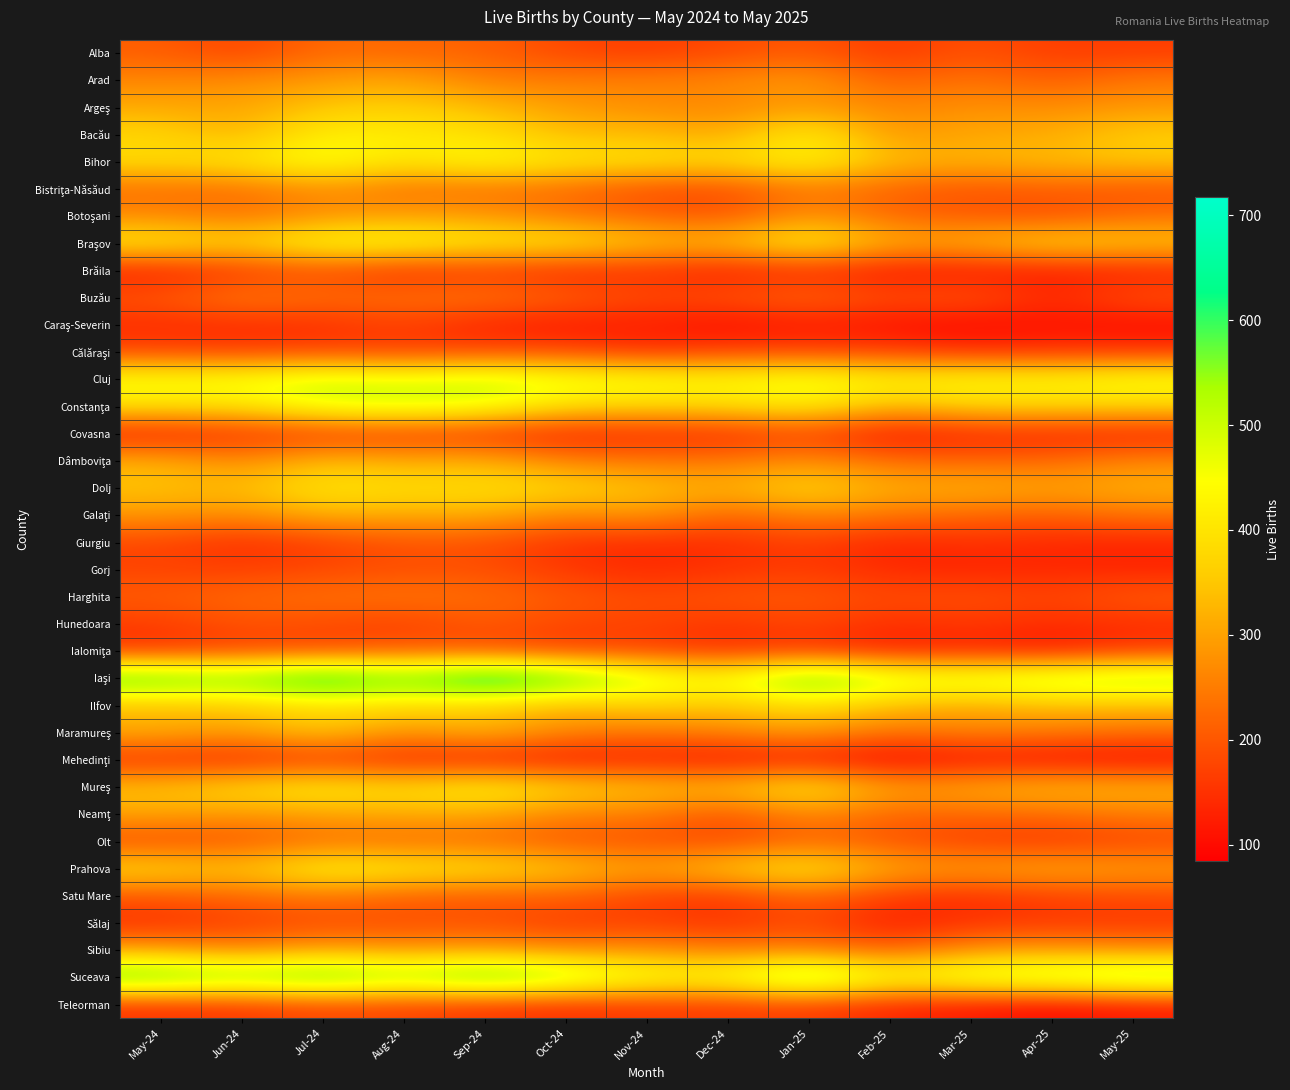

Rank the series by their maximum value, from highest to lowest.

Iaşi, Suceava, Cluj, Constanţa, Bihor, Braşov, Prahova, Mureş, Bacău, Dolj, Ilfov, Argeş, Maramureş, Dâmboviţa, Galaţi, Neamţ, Arad, Sibiu, Botoşani, Bistriţa-Năsăud, Buzău, Satu Mare, Harghita, Olt, Alba, Hunedoara, Ialomiţa, Giurgiu, Sălaj, Gorj, Brăila, Călăraşi, Teleorman, Covasna, Caraş-Severin, Mehedinţi